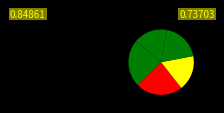

How many segments does this pie chart have?

5